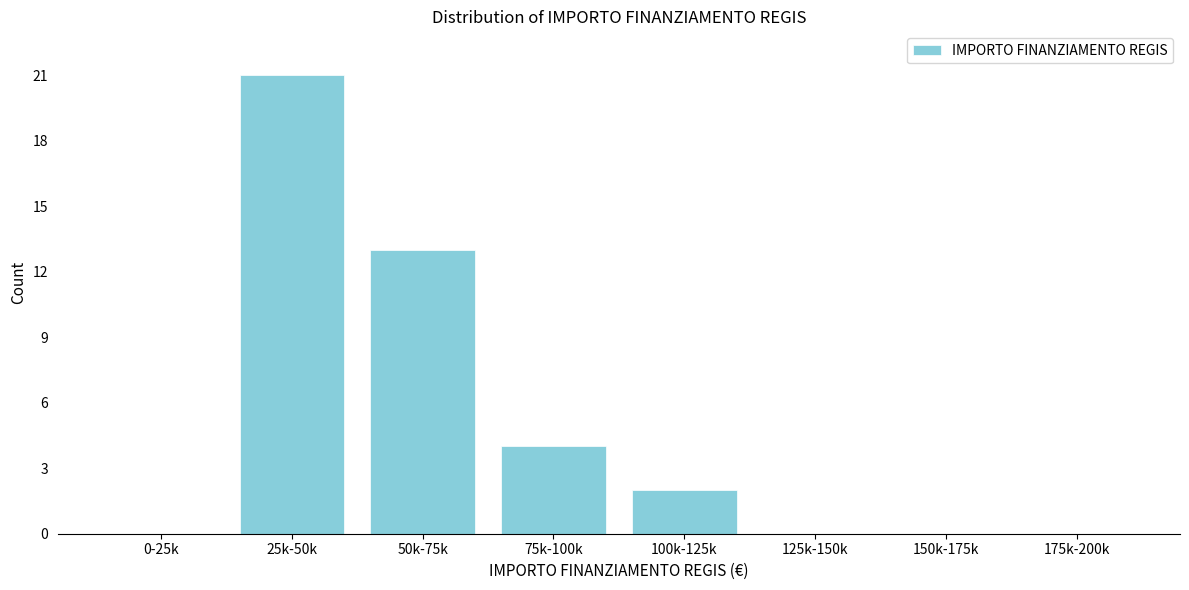

Reading left to right, what are all the values shown in this chart?

0-25k=0	25k-50k=21	50k-75k=13	75k-100k=4	100k-125k=2	125k-150k=0	150k-175k=0	175k-200k=0